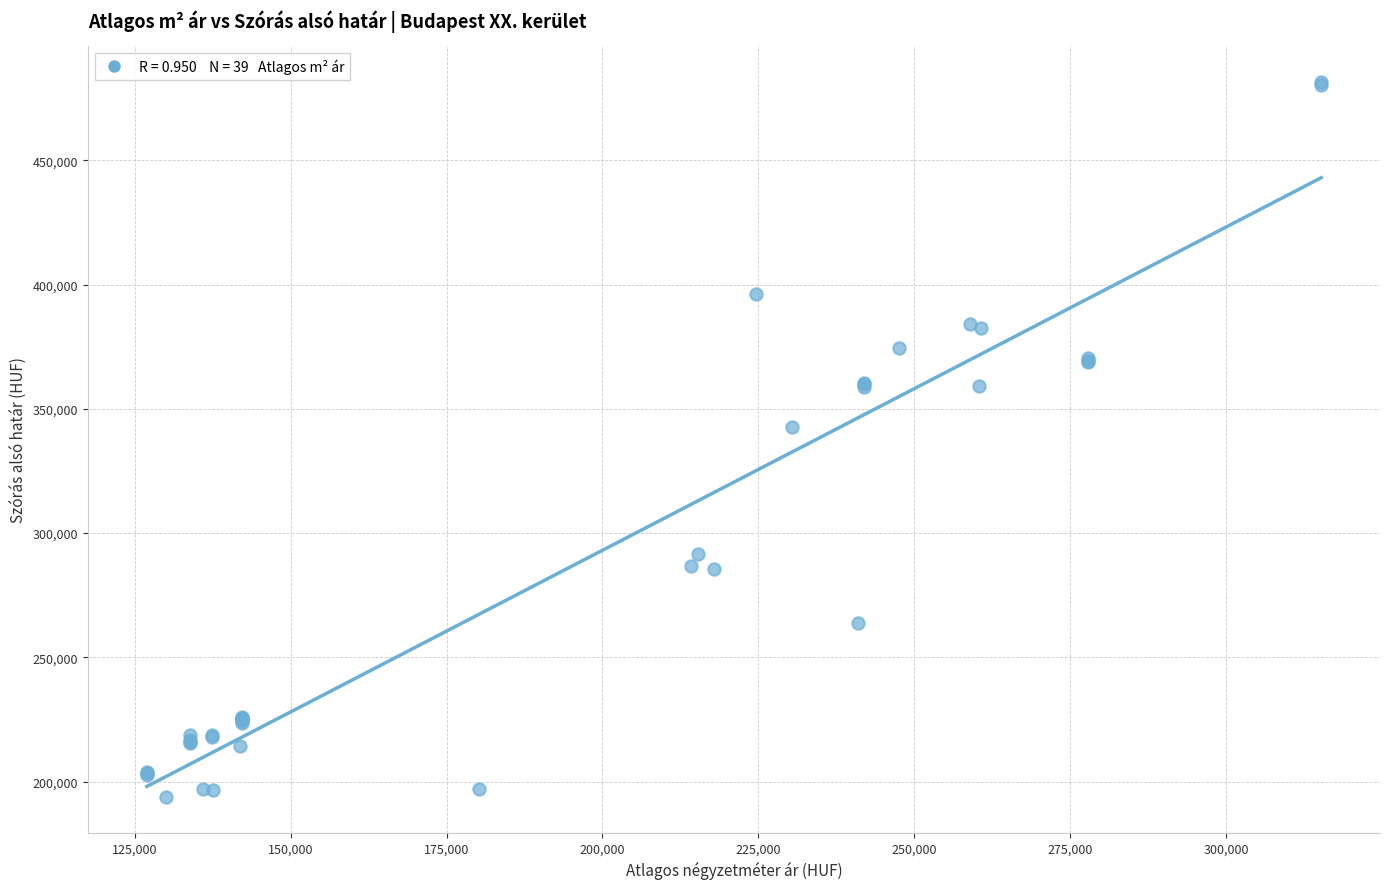

What Y value in the scatter plot is closest to 337686?

342763